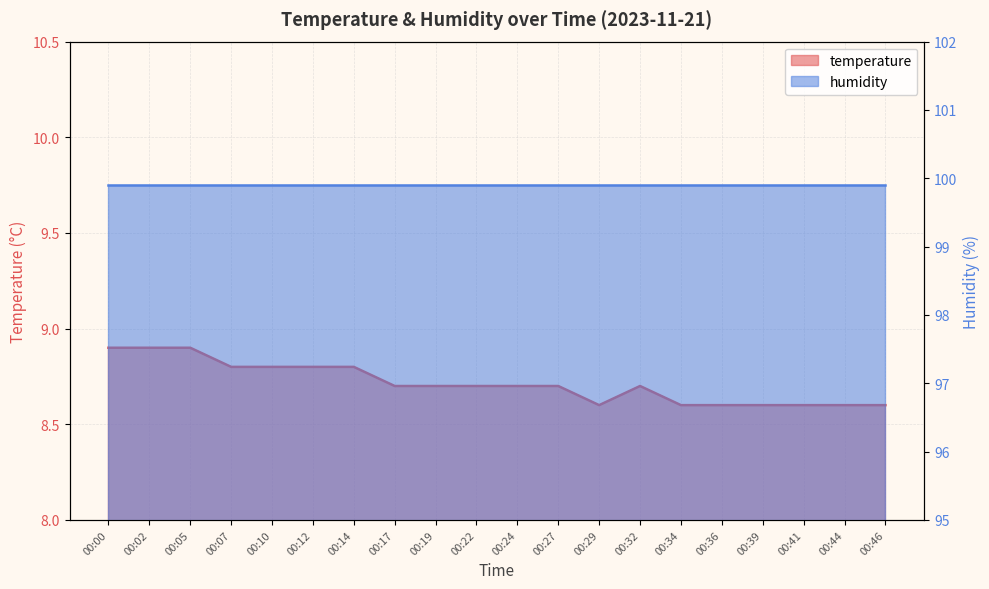

Where is the first local minimum?

00:29